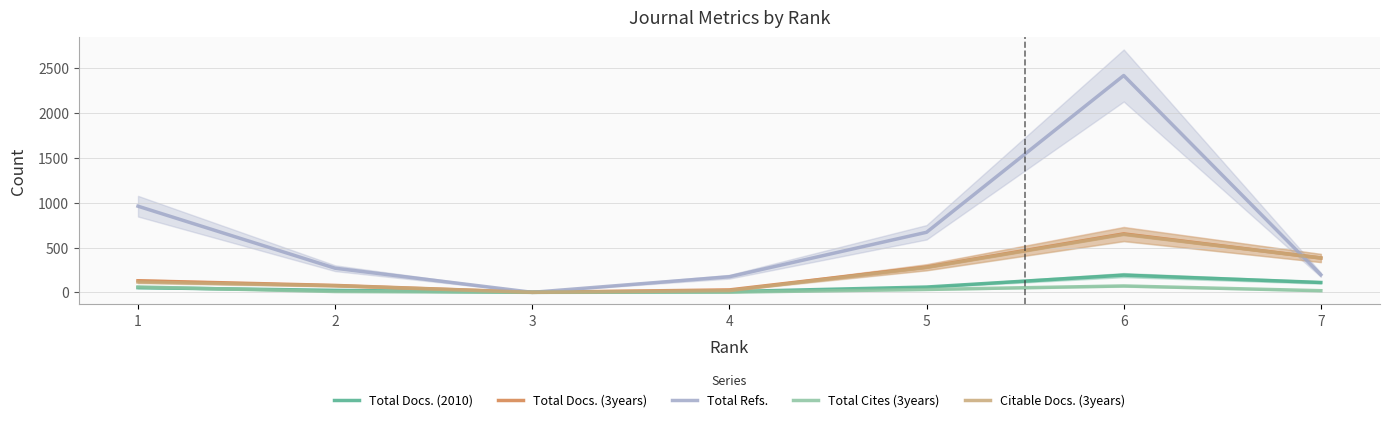

True or false: Total Cites (3years) and Total Refs. intersect in this chart.

False